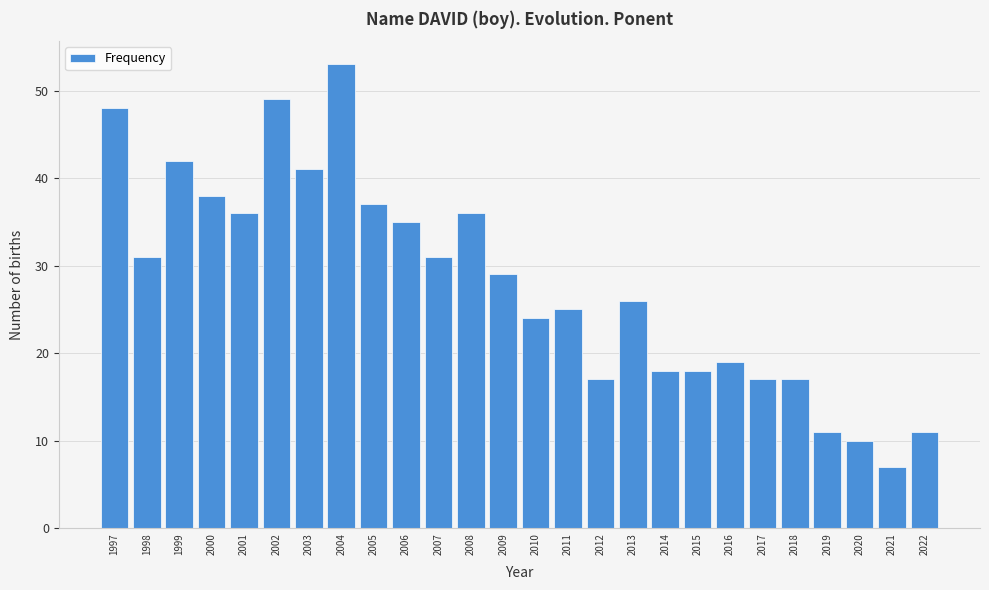

Reading left to right, extract all data points from this chart.

1997=48	1998=31	1999=42	2000=38	2001=36	2002=49	2003=41	2004=53	2005=37	2006=35	2007=31	2008=36	2009=29	2010=24	2011=25	2012=17	2013=26	2014=18	2015=18	2016=19	2017=17	2018=17	2019=11	2020=10	2021=7	2022=11